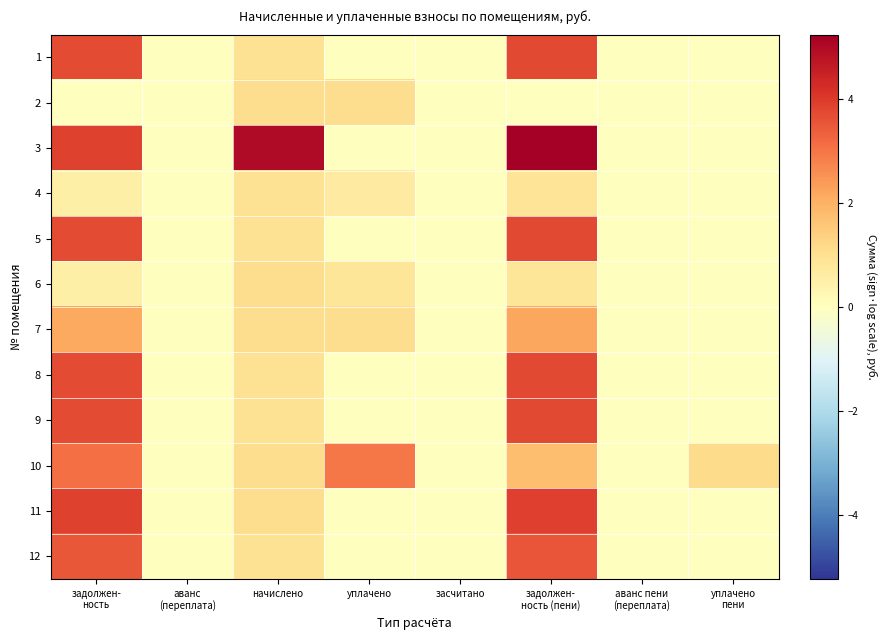

What is the total value across all series at уплачено?

6.6